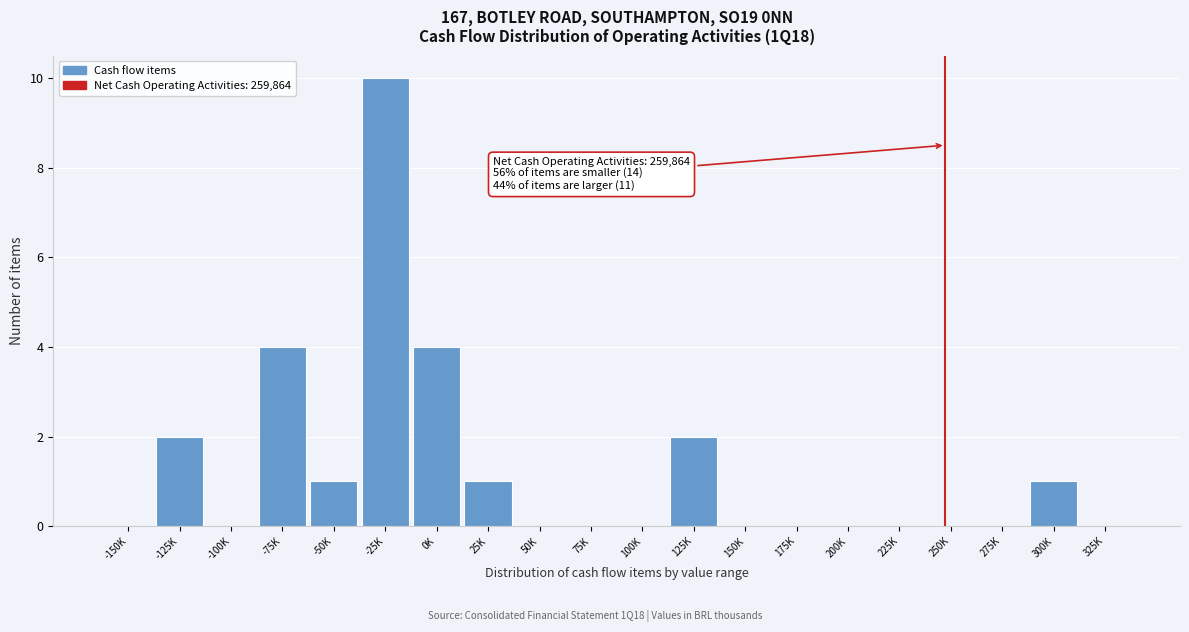

Reading right to left, transcribe all the data shown in this chart.

325K=0	300K=1	275K=0	250K=0	225K=0	200K=0	175K=0	150K=0	125K=2	100K=0	75K=0	50K=0	25K=1	0K=4	-25K=10	-50K=1	-75K=4	-100K=0	-125K=2	-150K=0